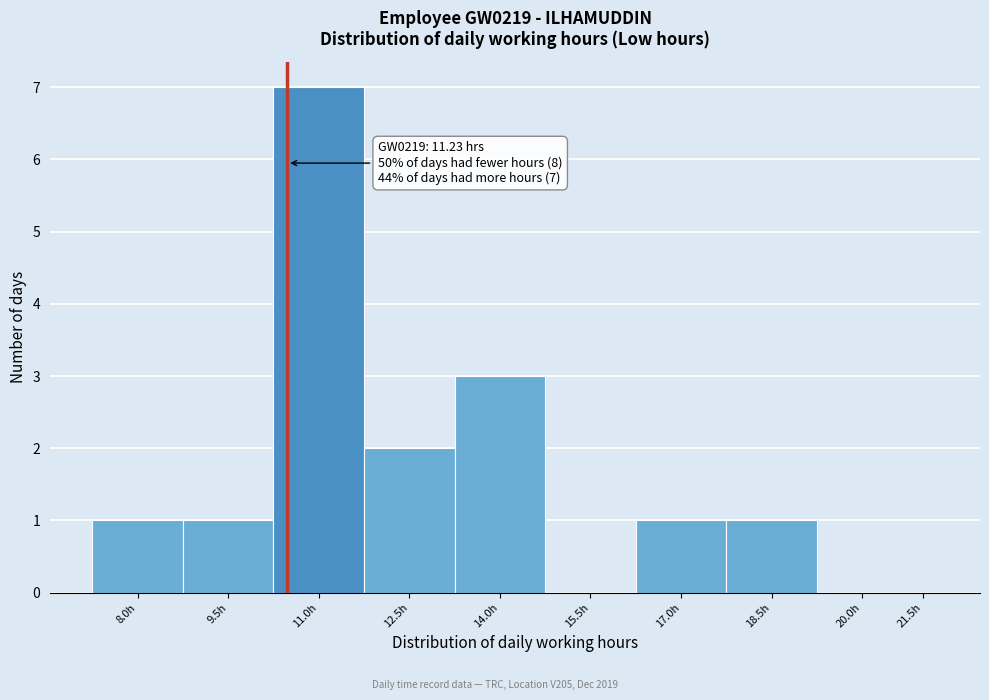

Reading right to left, extract all data points from this chart.

21.5h=0	20.0h=0	18.5h=1	17.0h=1	15.5h=0	14.0h=3	12.5h=2	11.0h=7	9.5h=1	8.0h=1